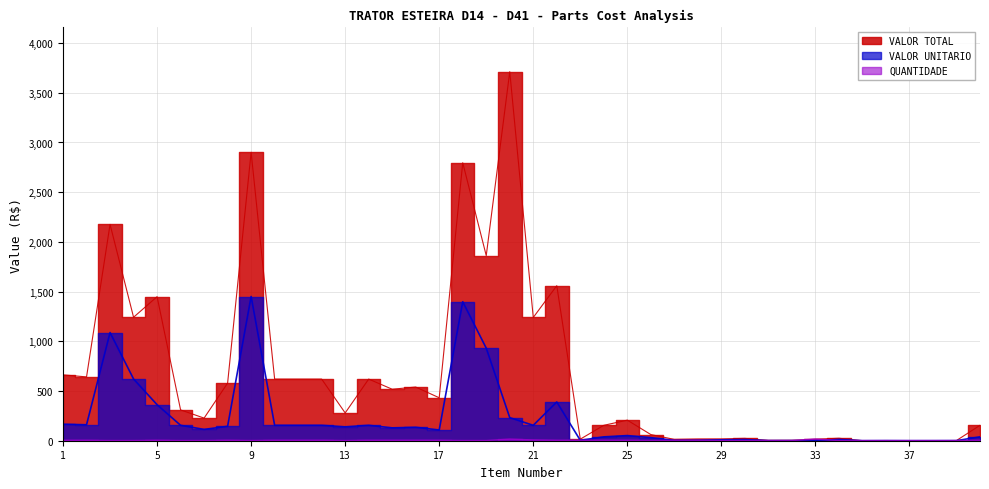

Reading right to left, transcribe all the data shown in this chart.

VALOR TOTAL: 155.0	2.0	0.8	0.6	1.8	0.4	24.8	14.4	2.9	2.3	23.6	18.0	17.2	13.2	62.0	207.0	155.0	16.0	1559.2	1240.0	3712.0	1862.0	2796.0	432.0	540.0	518.0	620.0	279.6	620.0	620.0	620.0	2901.4	579.6	227.6	310.0	1449.0	1242.0	2175.8	642.0	662.4
VALOR UNITARIO: 38.8	1.0	0.4	0.3	0.9	0.2	12.4	0.9	1.4	1.1	11.8	9.0	4.3	3.3	31.0	51.8	38.8	4.0	389.8	155.0	232.0	931.0	1398.0	108.0	135.0	129.5	155.0	139.8	155.0	155.0	155.0	1450.7	144.9	113.8	155.0	362.2	621.0	1087.9	160.5	165.6
QUANTIDADE: 4.0	2.0	2.0	2.0	2.0	2.0	2.0	16.0	2.0	2.0	2.0	2.0	4.0	4.0	2.0	4.0	4.0	4.0	4.0	8.0	16.0	2.0	2.0	4.0	4.0	4.0	4.0	2.0	4.0	4.0	4.0	2.0	4.0	2.0	2.0	4.0	2.0	2.0	4.0	4.0